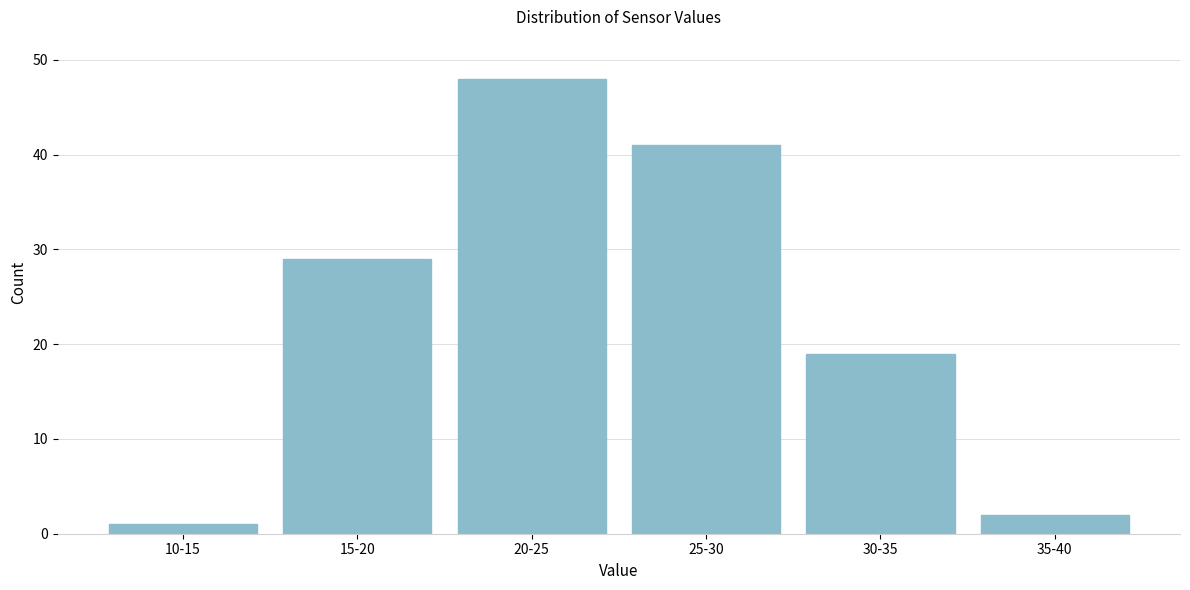

Reading left to right, what are all the values shown in this chart?

10-15=1	15-20=29	20-25=48	25-30=41	30-35=19	35-40=2